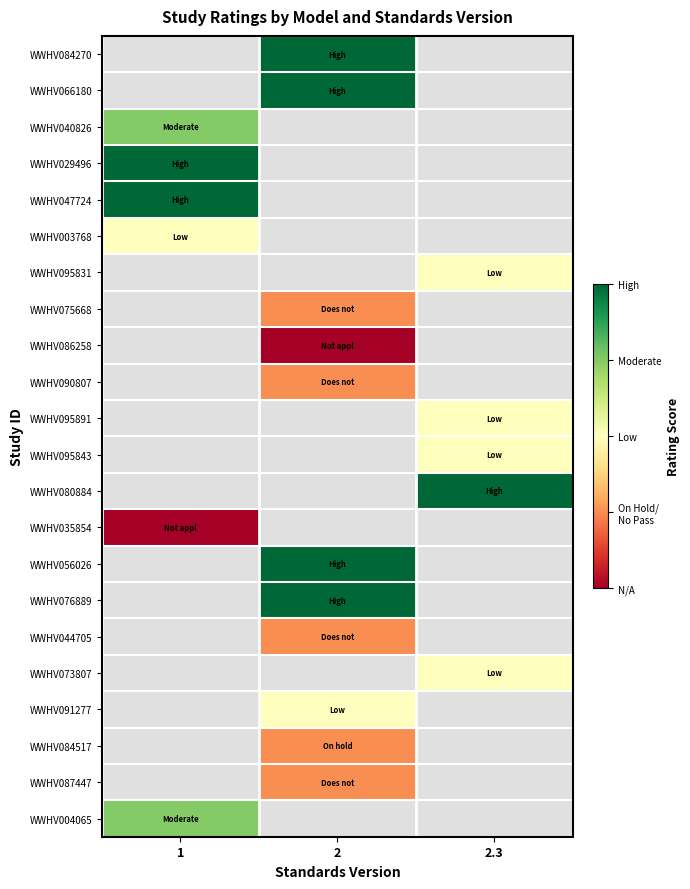

What is the difference between the highest and lowest values at 2?

4.0